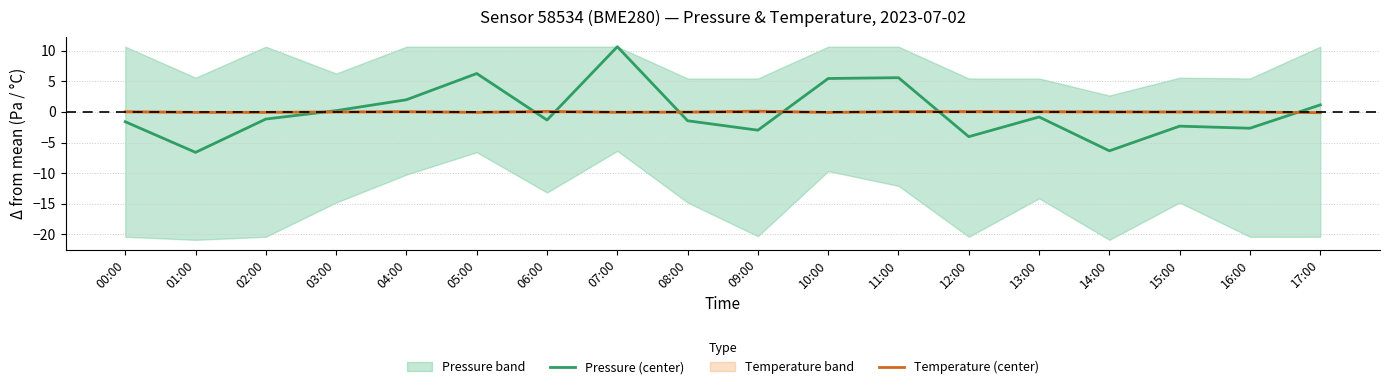

Rank the series by their average value, from highest to lowest.

Temperature (center), Pressure (center)